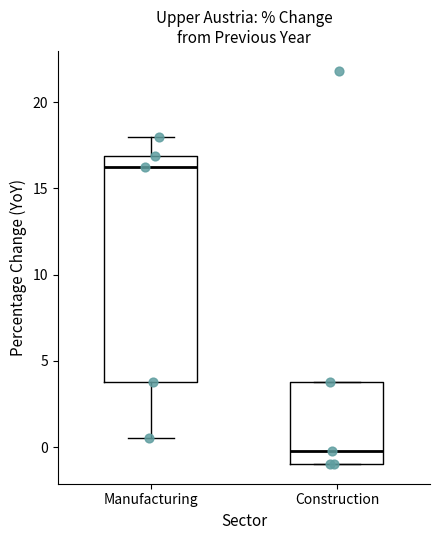

Which box's median line is the highest?

Manufacturing